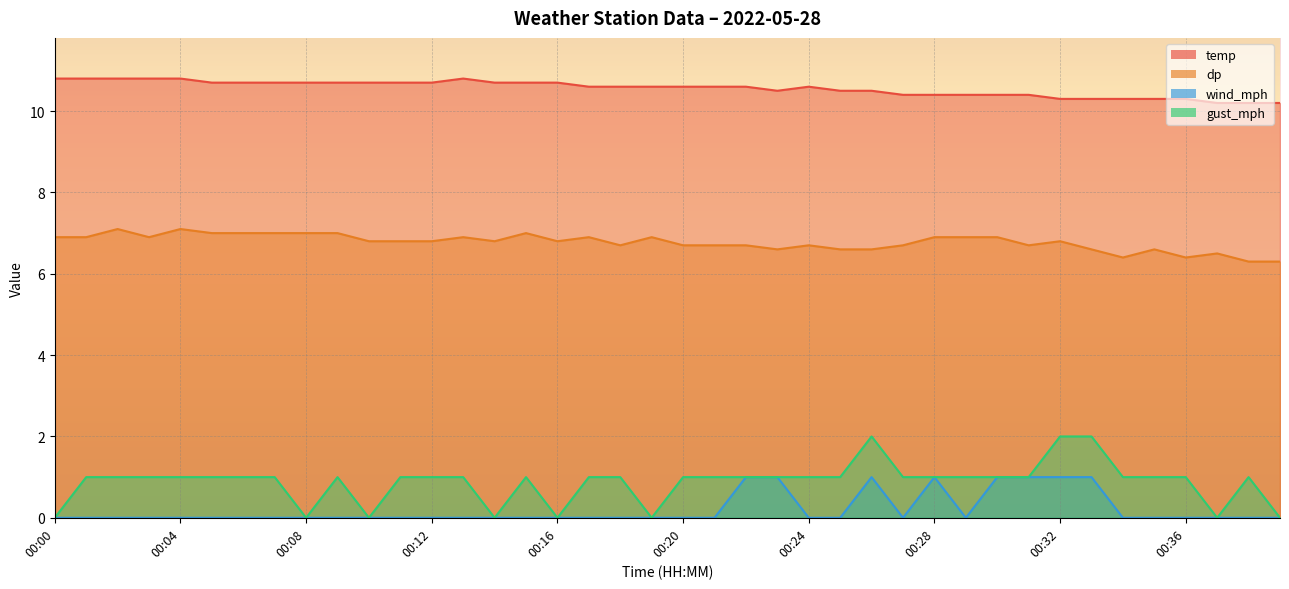

How many positive values does the gust_mph series have?

32